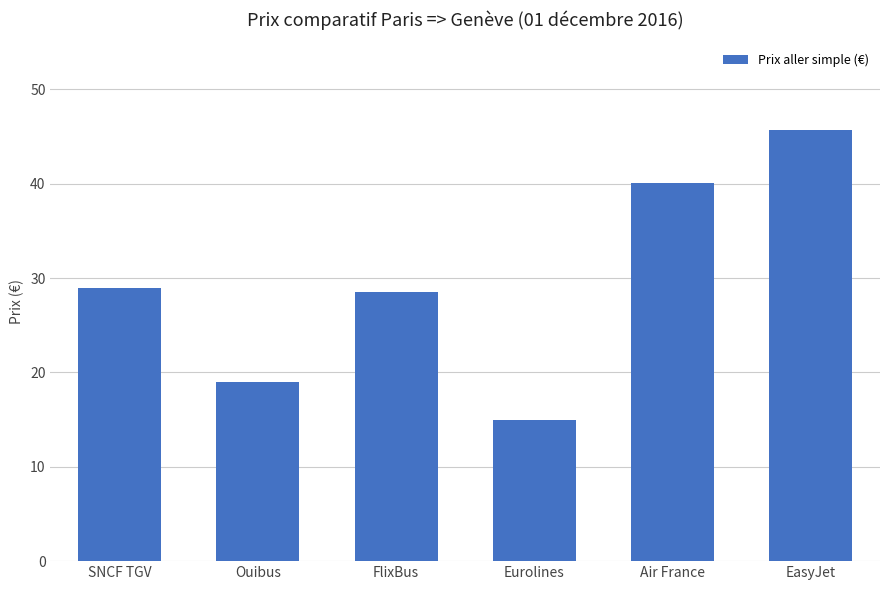

Is it true that the value at EasyJet is 45.7?

True